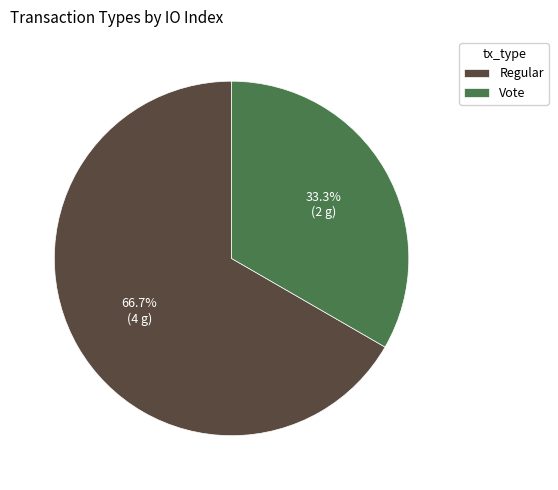

Combined, what portion of the pie is Vote and Regular?

100.0%